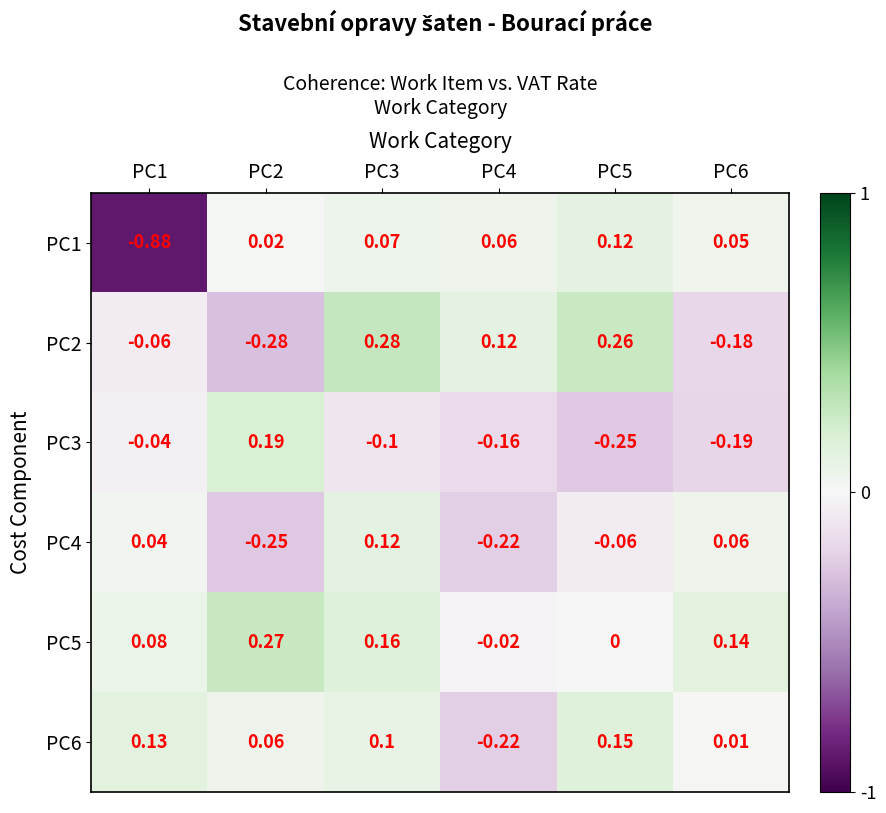

Is the value of PC2 at PC1 greater than the value of PC4 at PC2?

Yes